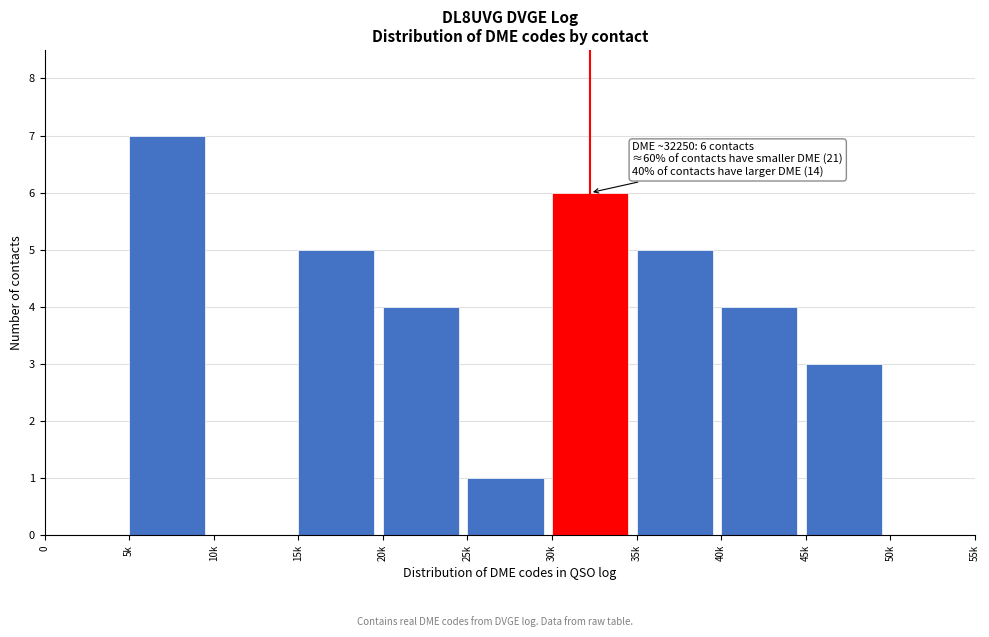

Reading right to left, transcribe all the data shown in this chart.

50k=0	45k=3	40k=4	35k=5	30k=6	25k=1	20k=4	15k=5	10k=0	5k=7	0=0